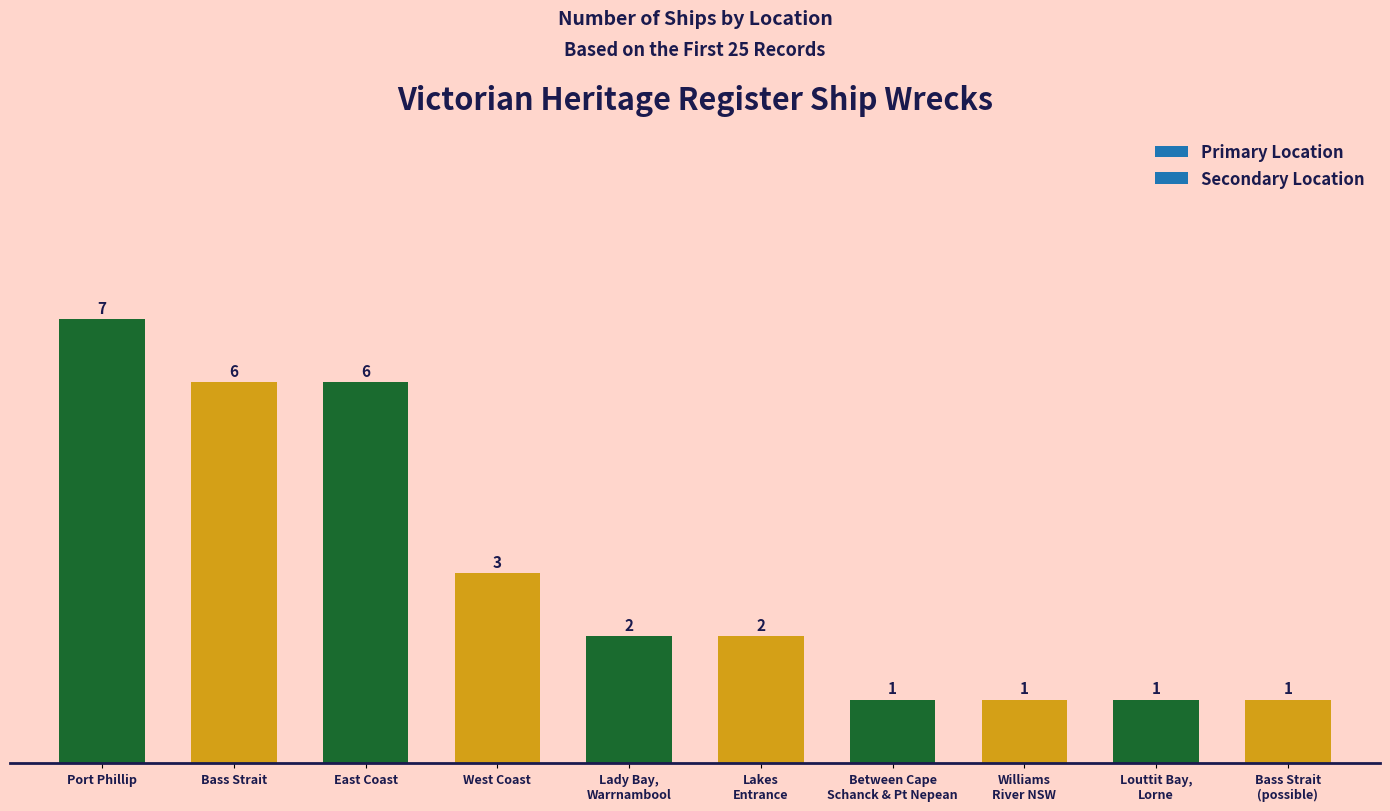

True or false: the data shows 1 at Bass Strait (possible location).

True